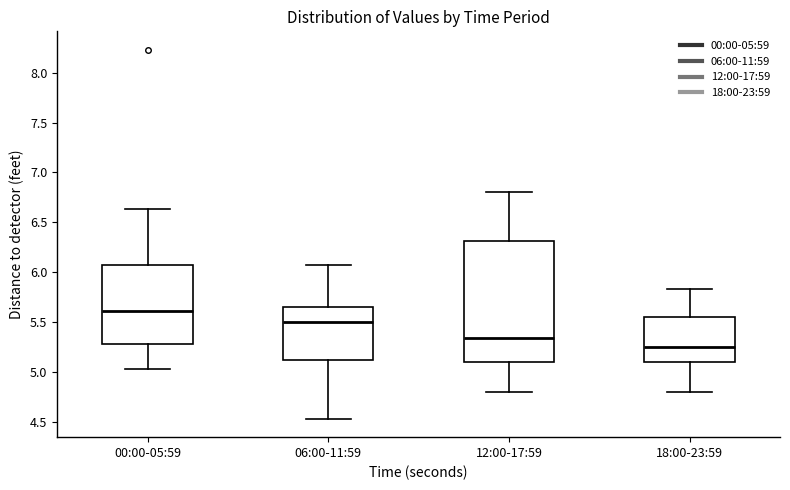

Reading left to right, read every box against the y-axis: the position of its median line, the range the box covers, and the ends of its whiskers. The values are not printed on the chart, so give them approximately, as read against the axis.

00:00-05:59: median 5.60, box 5.30 to 6.10, whiskers 5.05 to 6.65
06:00-11:59: median 5.50, box 5.10 to 5.65, whiskers 4.55 to 6.05
12:00-17:59: median 5.35, box 5.10 to 6.30, whiskers 4.80 to 6.80
18:00-23:59: median 5.25, box 5.10 to 5.55, whiskers 4.80 to 5.85